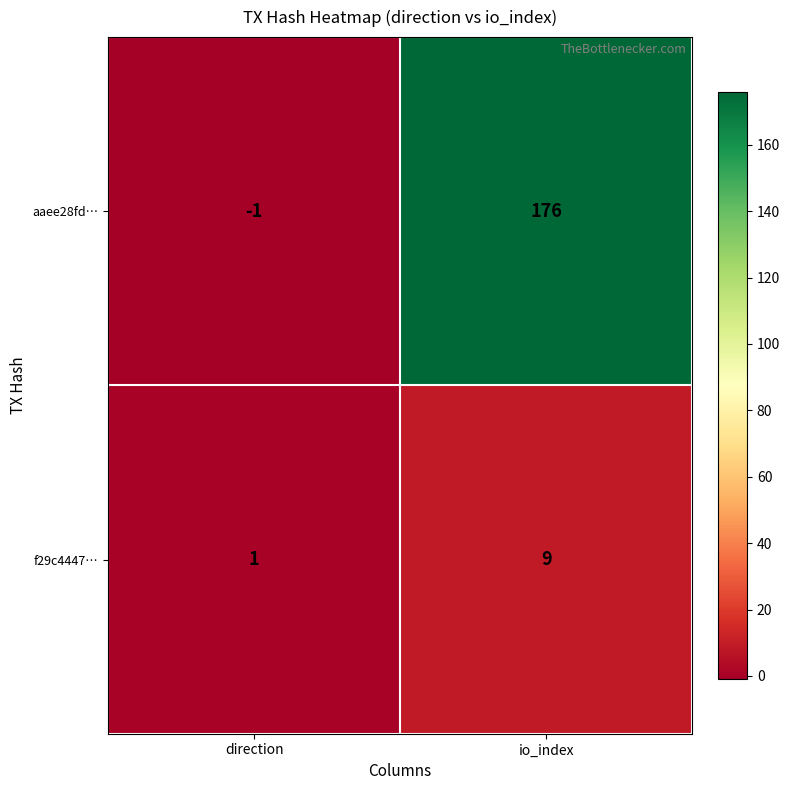

Is it true that aaee28fd… equals 176 at io_index?

True